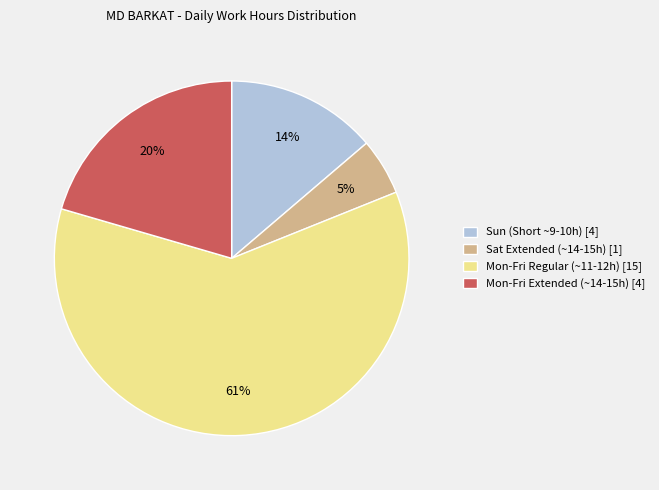

To the nearest percent, what is the average slice percentage?

25%